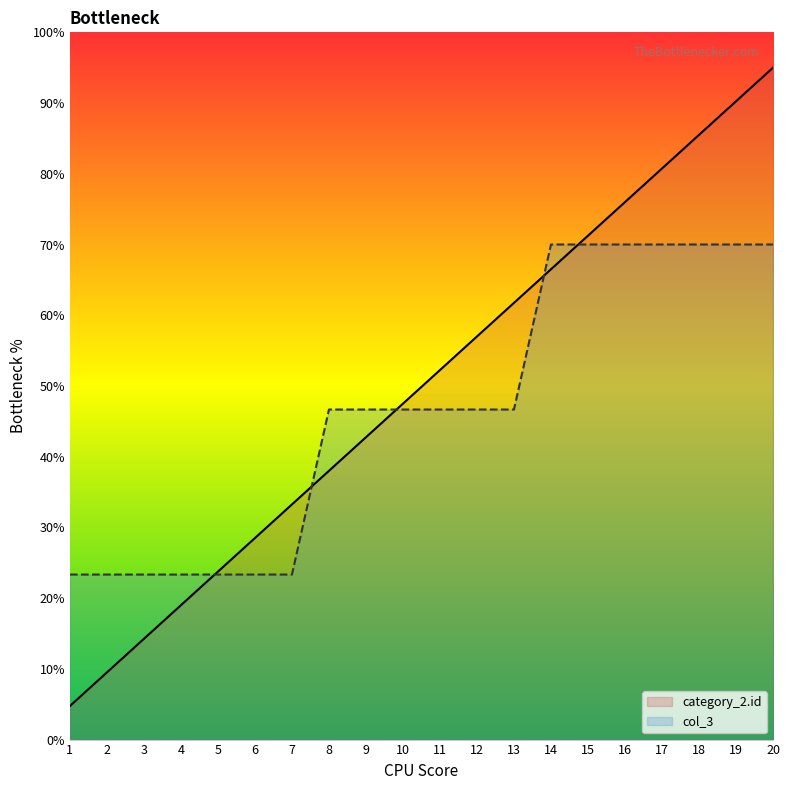

The value of col_3 at 14 is 70.0. True or false?

True